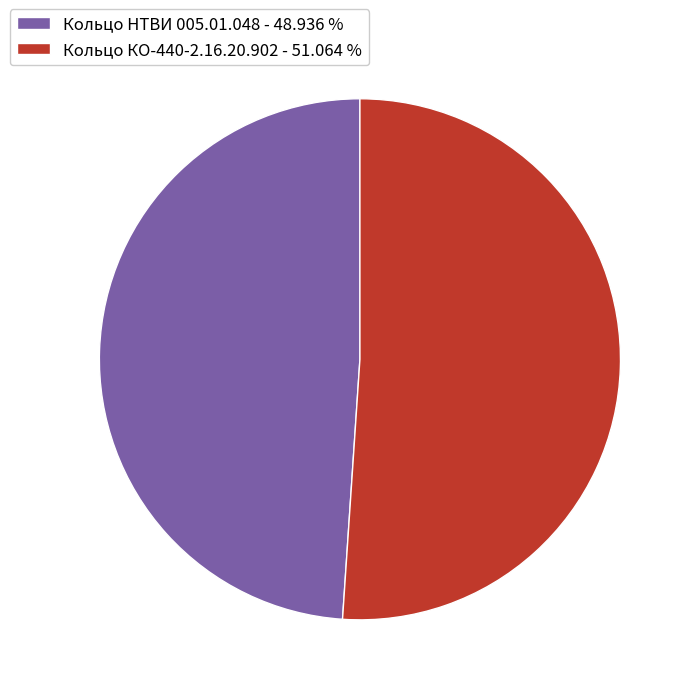

Is there any slice that represents more than half of the pie?

Yes